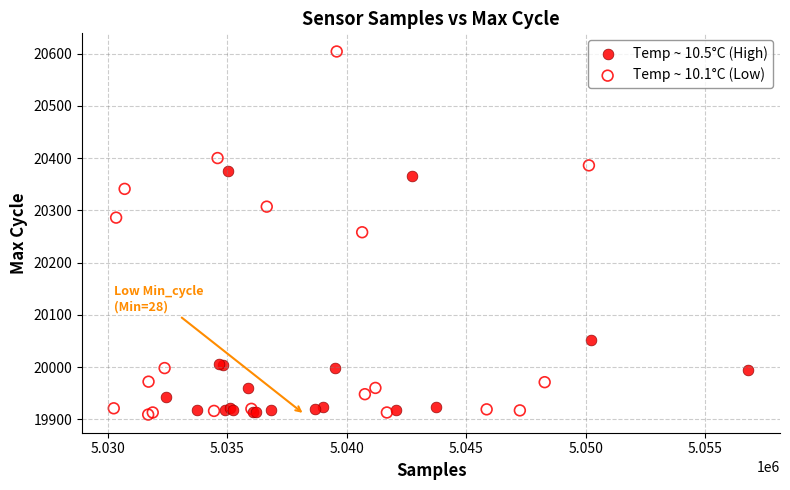

Which series has the largest Y range (max minus min)?

Temp ~ 10.1°C (Low)